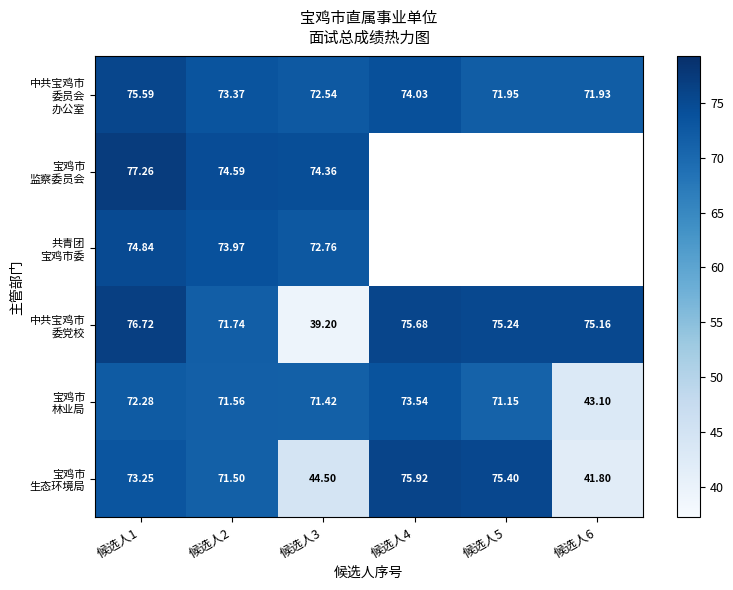

How many positive values does the 共青团 宝鸡市委 series have?

3